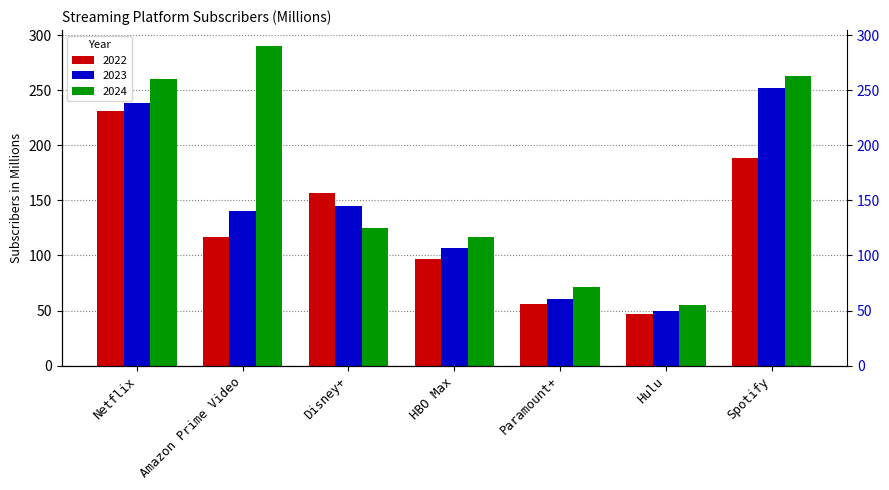

What is the difference between the highest and lowest values at Hulu?

8.0